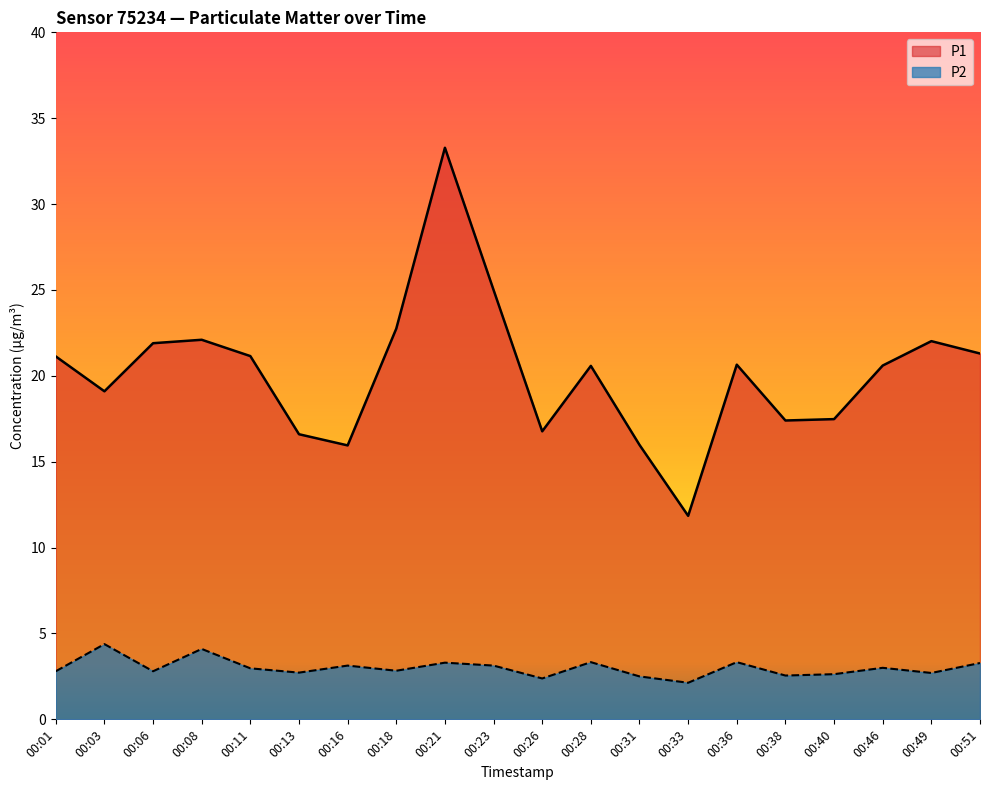

At which category does the chart reach its peak across all series?

00:21